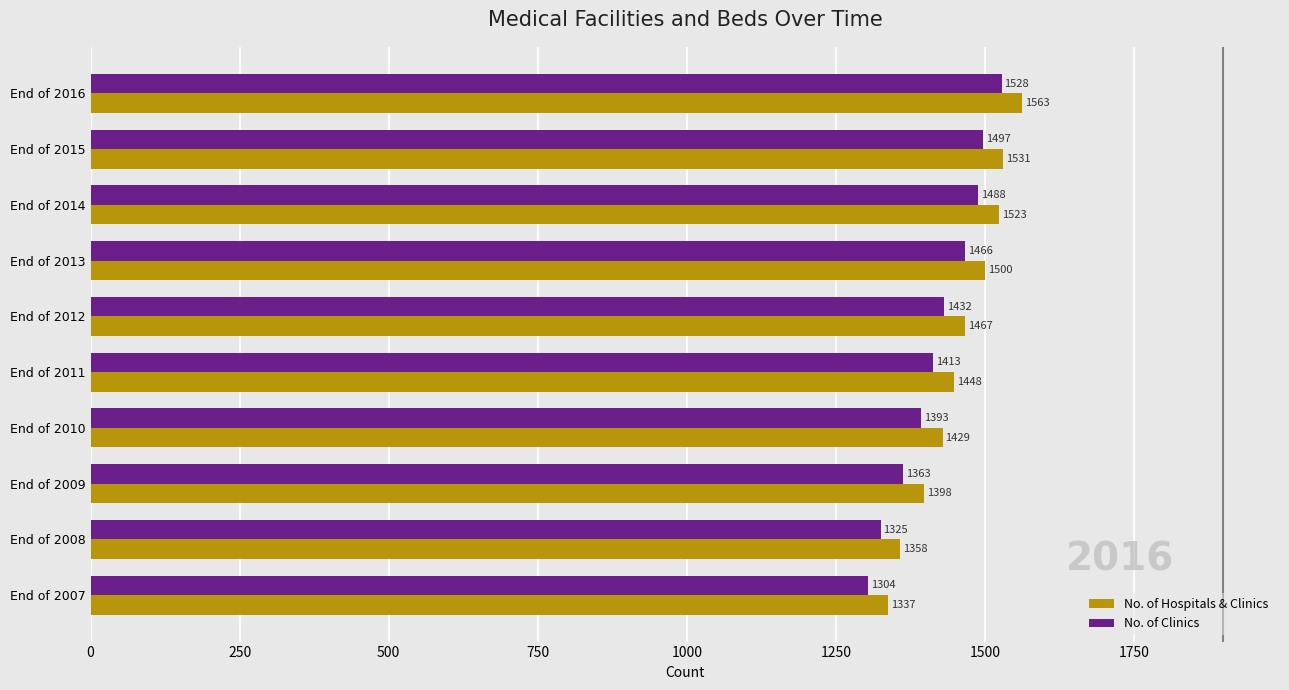

What is the sum of all No. of Hospitals & Clinics values?

14554